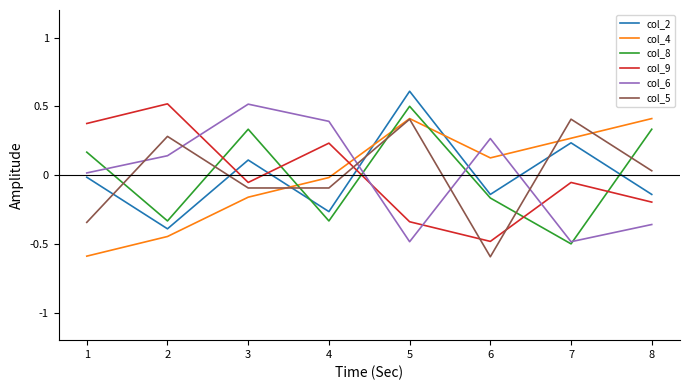

Does the chart have visible grid lines?

No